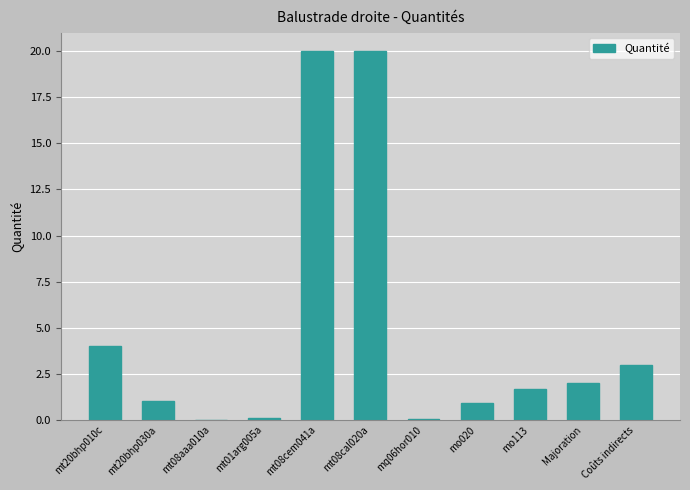

What is the sum of all values?

52.8